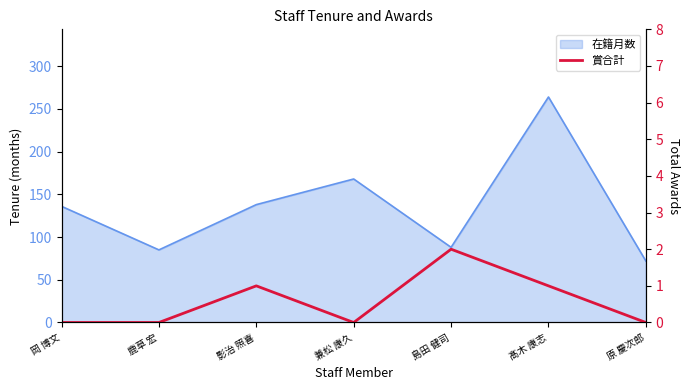

How many points are lower than both their immediate neighbors (excluding endpoints)?

1